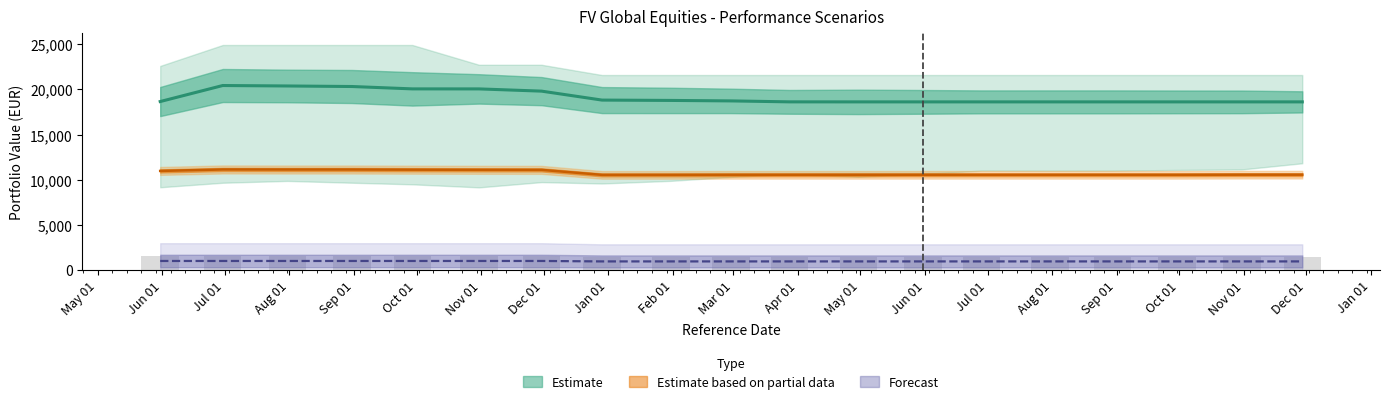

Is it true that Moderate_1Y_Value equals 4884.2 at 2024-08-30?

False